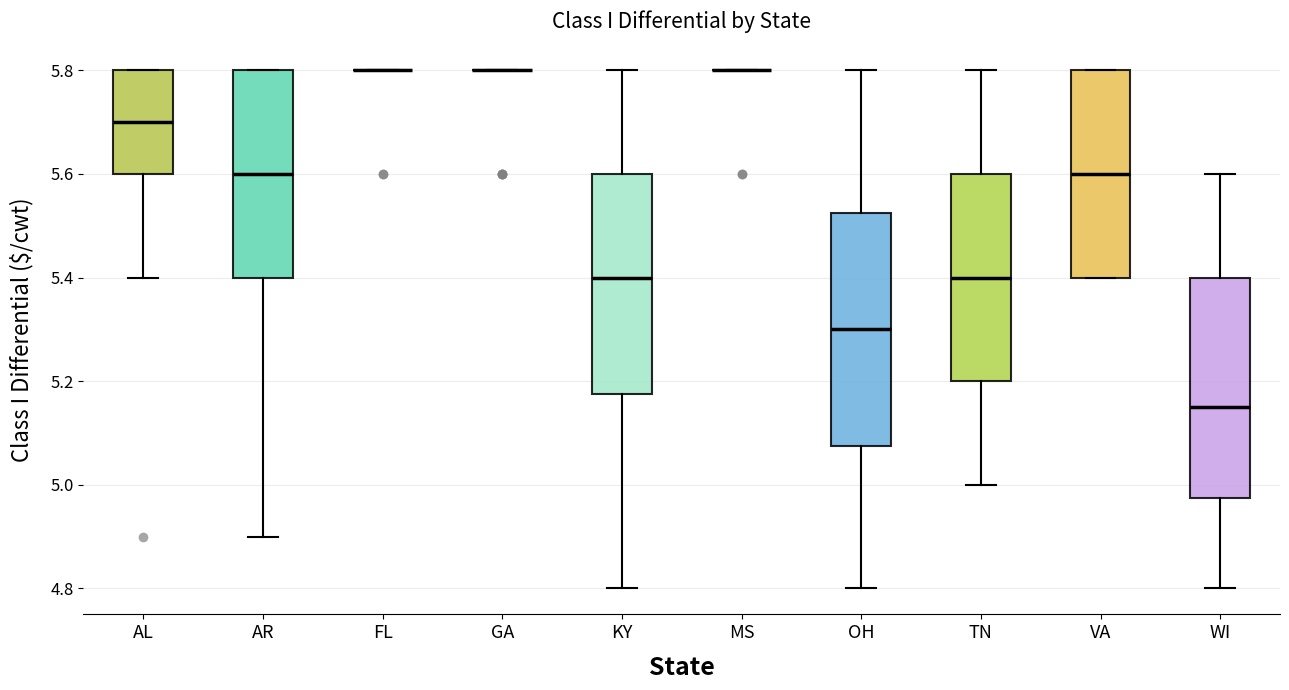

Reading left to right, read every box against the y-axis: the position of its median line, the range the box covers, and the ends of its whiskers. The values are not printed on the chart, so give them approximately, as read against the axis.

AL: median 5.70, box 5.60 to 5.80, whiskers 5.40 to 5.80
AR: median 5.60, box 5.40 to 5.80, whiskers 4.90 to 5.80
FL: box collapsed to a line at 5.80, whiskers 5.80 to 5.80
GA: box collapsed to a line at 5.80, whiskers 5.80 to 5.80
KY: median 5.40, box 5.18 to 5.60, whiskers 4.80 to 5.80
MS: box collapsed to a line at 5.80, whiskers 5.80 to 5.80
OH: median 5.30, box 5.08 to 5.52, whiskers 4.80 to 5.80
TN: median 5.40, box 5.20 to 5.60, whiskers 5.00 to 5.80
VA: median 5.60, box 5.40 to 5.80, whiskers 5.40 to 5.80
WI: median 5.16, box 4.98 to 5.40, whiskers 4.80 to 5.60